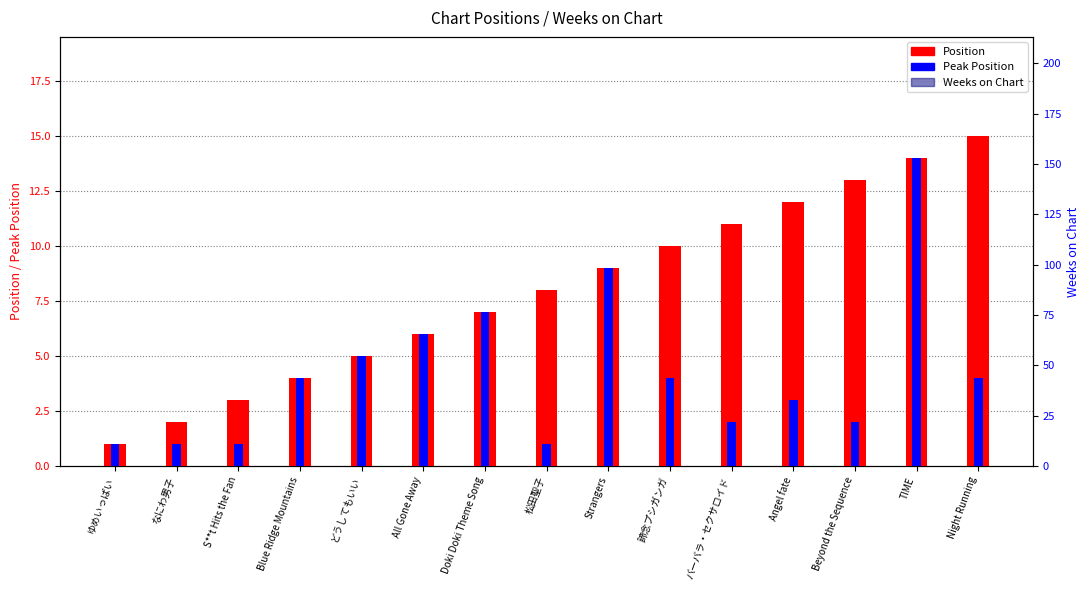

Reading left to right, list all the values displayed in this chart.

Position: 1	2	3	4	5	6	7	8	9	10	11	12	13	14	15
Peak Position: 1	1	1	4	5	6	7	1	9	4	2	3	2	14	4